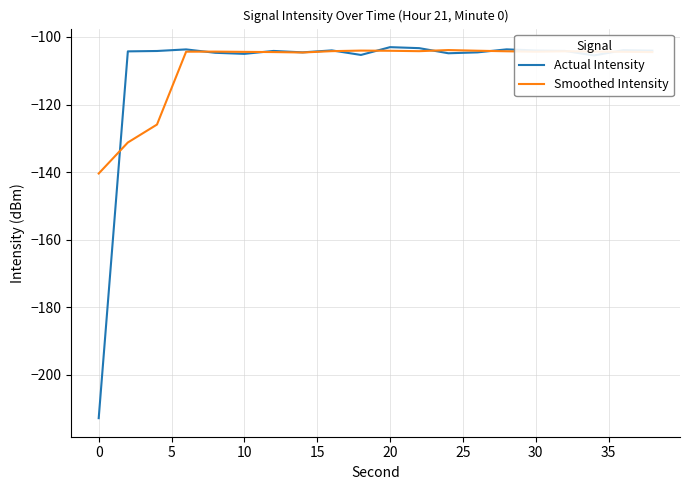

What is the greatest value displayed?

-103.0